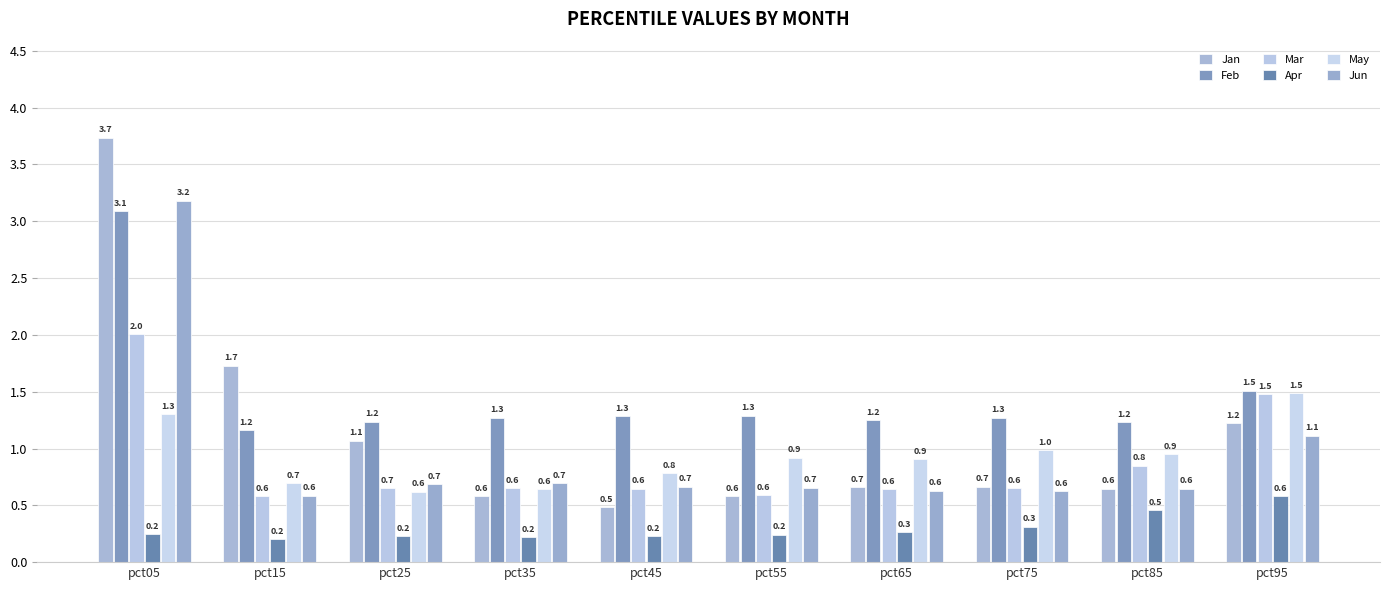

What value does the Mar series have at pct35?

0.6